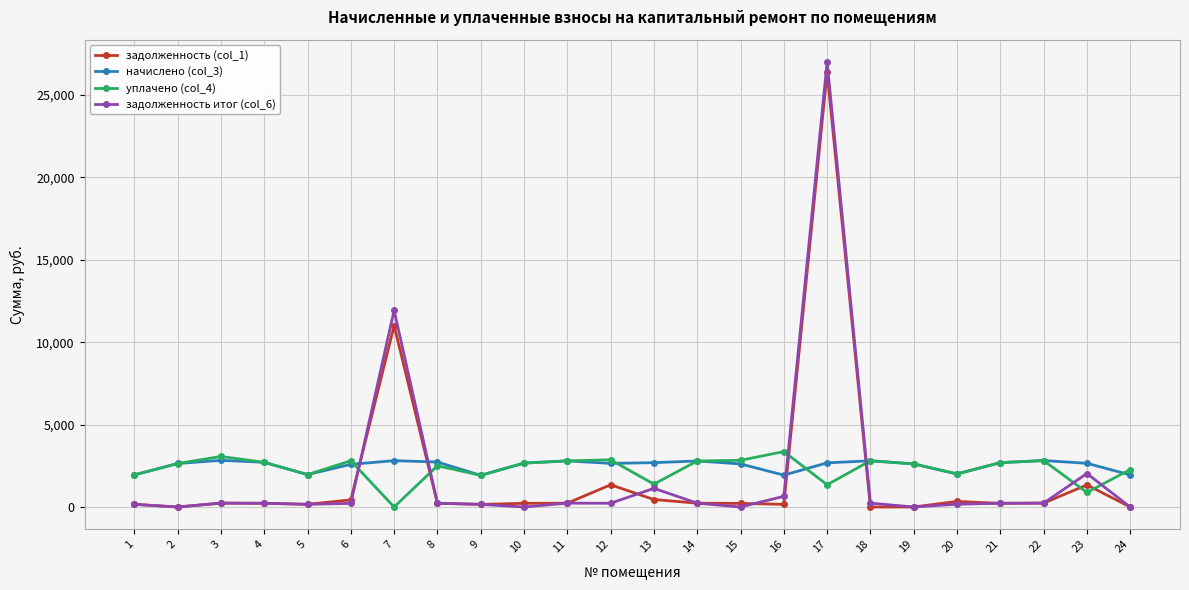

Which category has the highest value across all series?

17